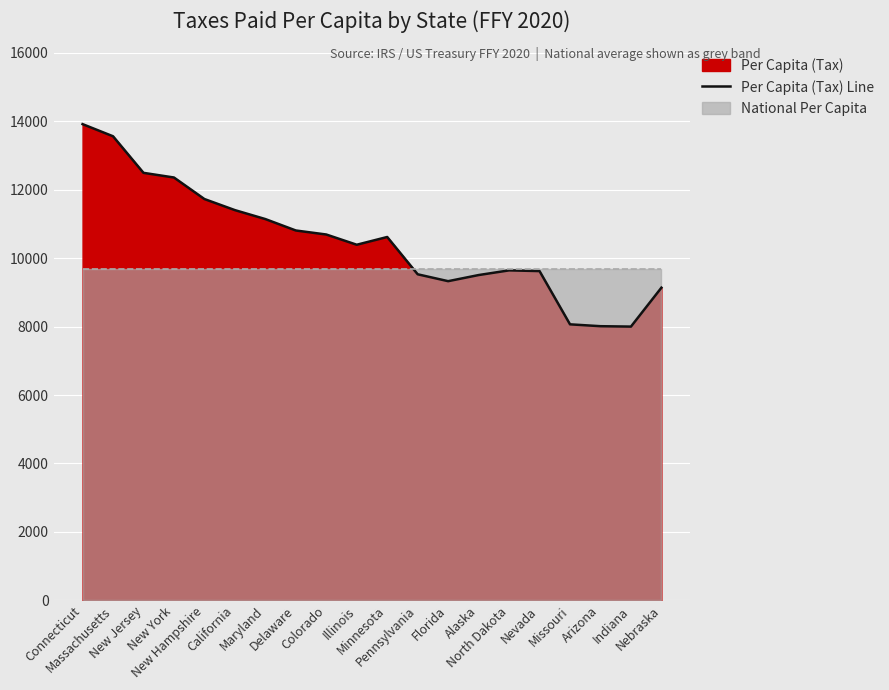

What is the maximum value shown in the chart?

13912.2